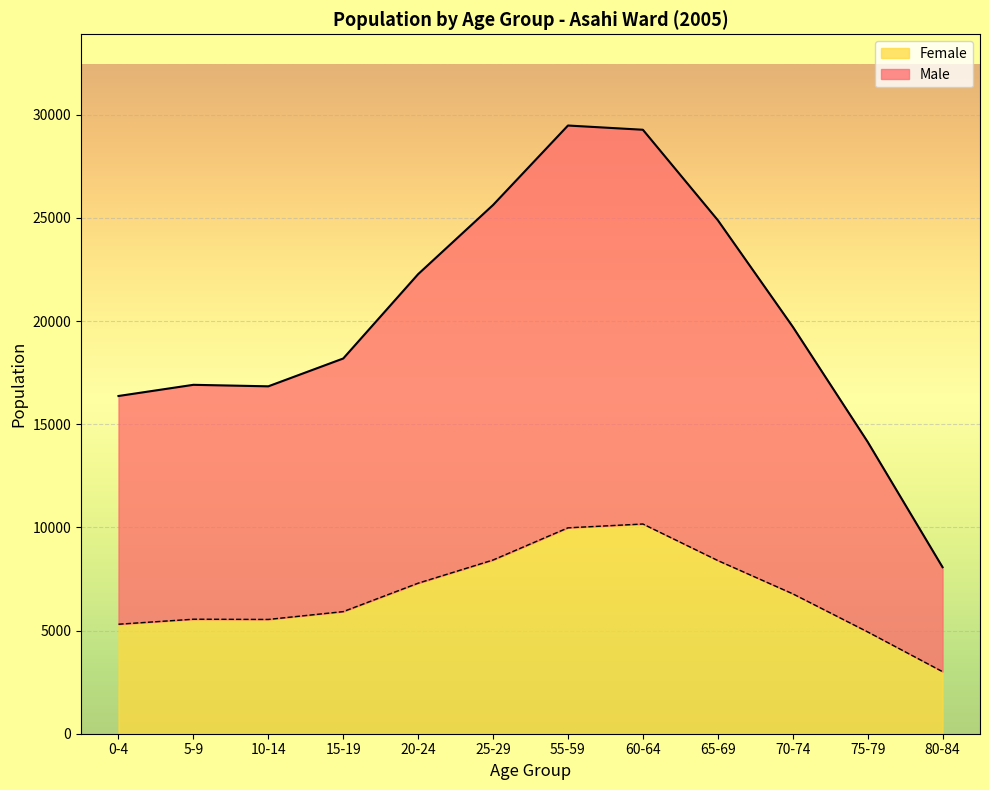

How many interior local valleys does the Male series have?

1